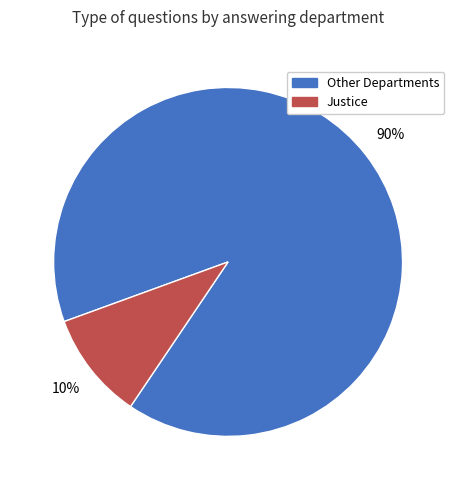

Count the number of slices in the pie.

2